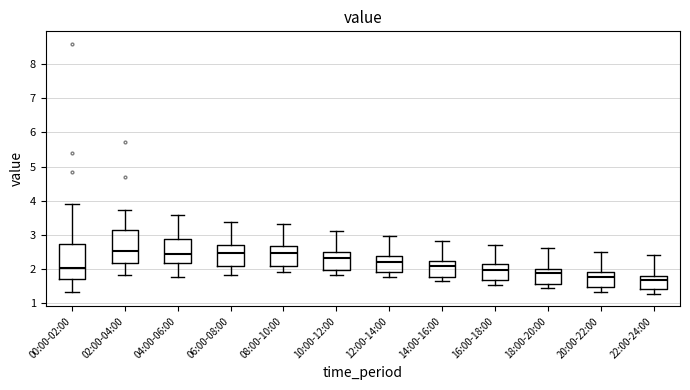

Reading left to right, read every box against the y-axis: the position of its median line, the range the box covers, and the ends of its whiskers. The values are not printed on the chart, so give them approximately, as read against the axis.

00:00-02:00: median 2.0, box 1.7 to 2.7, whiskers 1.3 to 3.9
02:00-04:00: median 2.5, box 2.2 to 3.1, whiskers 1.8 to 3.7
04:00-06:00: median 2.4, box 2.2 to 2.9, whiskers 1.8 to 3.6
06:00-08:00: median 2.5, box 2.1 to 2.7, whiskers 1.8 to 3.4
08:00-10:00: median 2.5, box 2.1 to 2.7, whiskers 1.9 to 3.3
10:00-12:00: median 2.3, box 2.0 to 2.5, whiskers 1.8 to 3.1
12:00-14:00: median 2.2, box 1.9 to 2.4, whiskers 1.8 to 3.0
14:00-16:00: median 2.1, box 1.8 to 2.2, whiskers 1.6 to 2.8
16:00-18:00: median 2.0, box 1.7 to 2.1, whiskers 1.5 to 2.7
18:00-20:00: median 1.9, box 1.6 to 2.0, whiskers 1.4 to 2.6
20:00-22:00: median 1.8, box 1.5 to 1.9, whiskers 1.3 to 2.5
22:00-24:00: median 1.7, box 1.4 to 1.8, whiskers 1.3 to 2.4